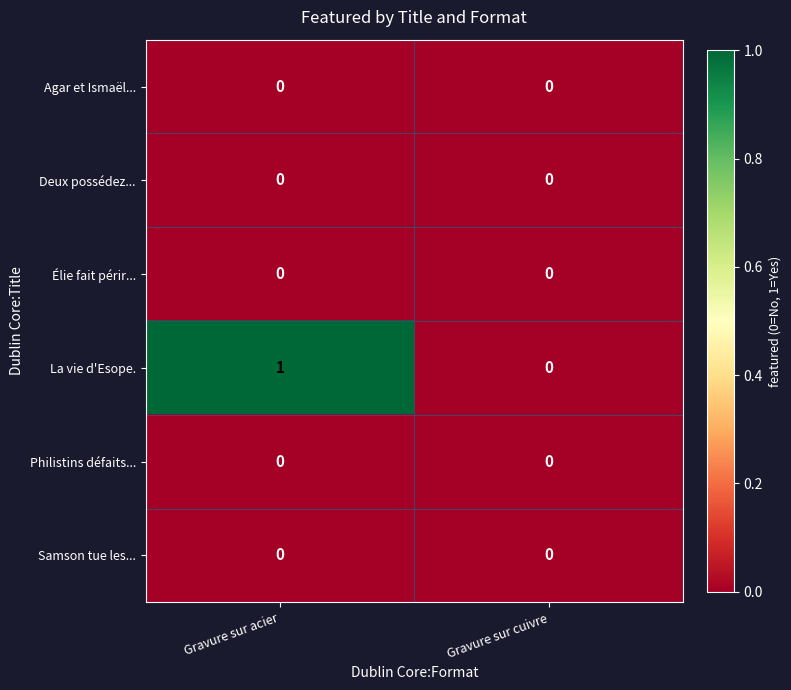

Reading right to left, what are all the values shown in this chart?

Agar et Ismaël...: 0	0
Deux possédez...: 0	0
Élie fait périr...: 0	0
La vie d'Esope.: 0	1
Philistins défaits...: 0	0
Samson tue les...: 0	0